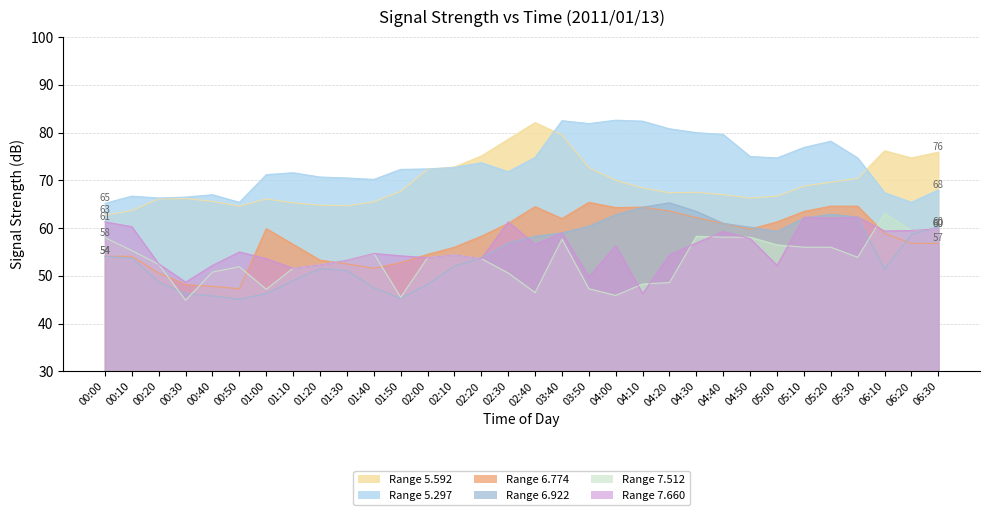

At which label does 5.297 first exceed 72?

01:50